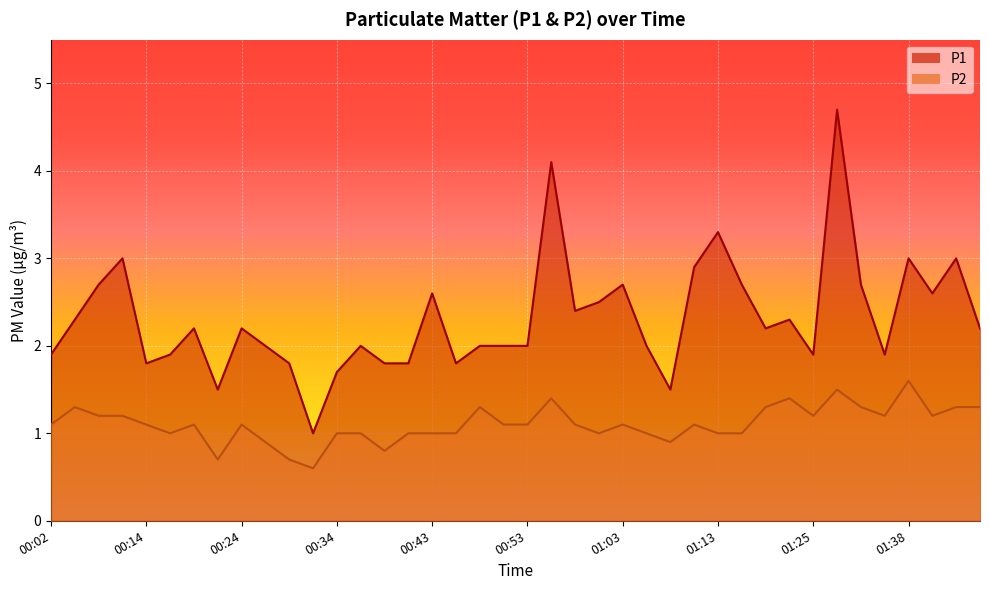

Where does the P1 series first go above 2?

00:04